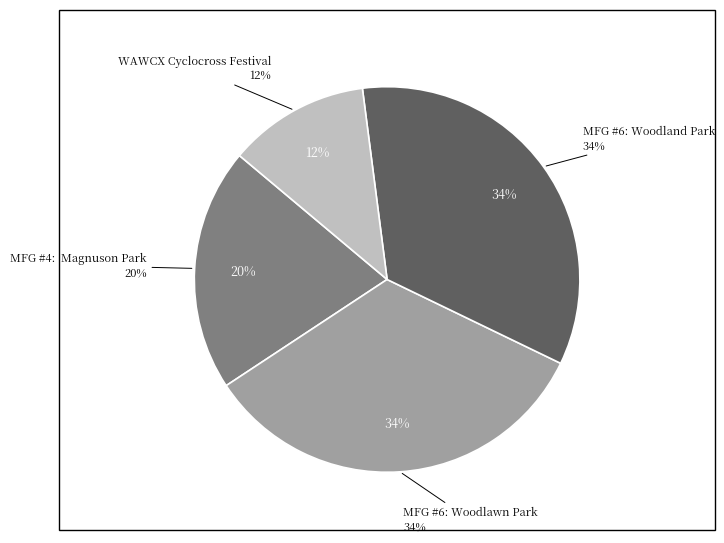

To the nearest percent, what portion does MFG #4:  Magnuson Park represent?

20%